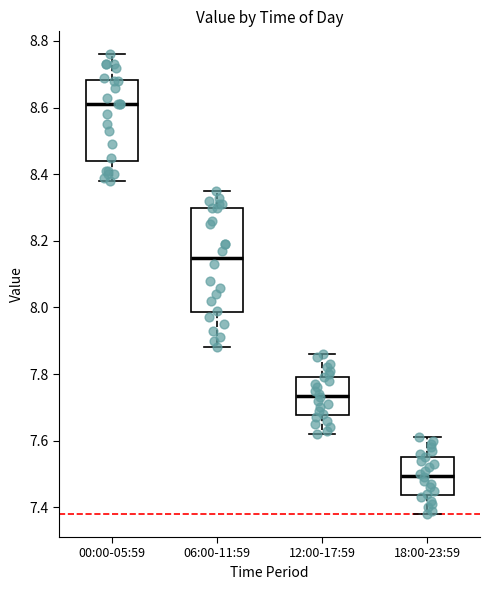

Where is the lower edge of the box for 00:00-05:59 on the y-axis? The values are not printed on the chart, so give them approximately, as read against the axis.

8.44